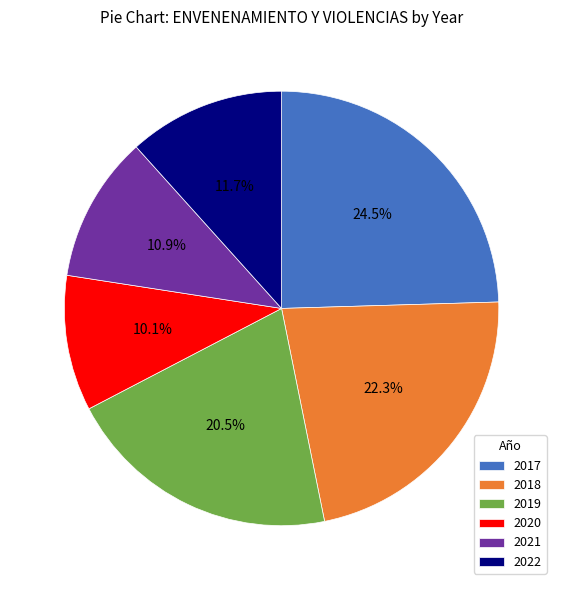

To the nearest percent, what is the difference between the 2018 and 2020 slice percentages?

12%